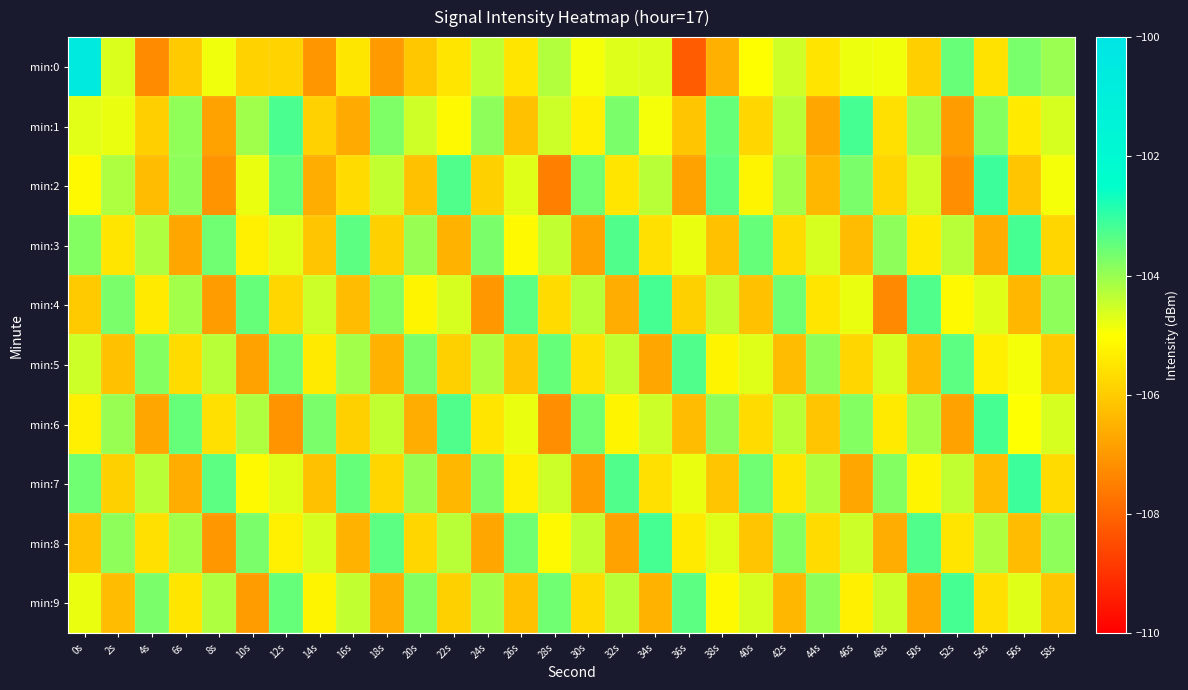

Reading right to left, what are all the values shown in this chart?

min:0: 58s=-104.0	56s=-103.7	54s=-105.6	52s=-103.5	50s=-105.9	48s=-104.9	46s=-104.8	44s=-105.5	42s=-104.5	40s=-105.0	38s=-106.5	36s=-108.2	34s=-104.7	32s=-104.7	30s=-104.9	28s=-104.2	26s=-105.5	24s=-104.4	22s=-105.5	20s=-106.1	18s=-106.9	16s=-105.5	14s=-107.0	12s=-105.9	10s=-105.9	8s=-104.9	6s=-106.0	4s=-107.3	2s=-104.6	0s=-100.5
min:1: 58s=-104.6	56s=-105.4	54s=-103.8	52s=-106.9	50s=-104.1	48s=-105.6	46s=-103.2	44s=-106.7	42s=-104.3	40s=-105.8	38s=-103.5	36s=-106.1	34s=-104.9	32s=-103.7	30s=-105.3	28s=-104.5	26s=-106.2	24s=-103.9	22s=-105.1	20s=-104.5	18s=-103.7	16s=-106.6	14s=-105.9	12s=-103.2	10s=-104.1	8s=-106.8	6s=-103.9	4s=-105.9	2s=-104.8	0s=-104.7
min:2: 58s=-104.9	56s=-106.1	54s=-103.1	52s=-107.2	50s=-104.5	48s=-105.8	46s=-103.7	44s=-106.4	42s=-104.1	40s=-105.2	38s=-103.4	36s=-106.8	34s=-104.3	32s=-105.5	30s=-103.6	28s=-107.5	26s=-104.7	24s=-105.9	22s=-103.3	20s=-106.2	18s=-104.4	16s=-105.7	14s=-106.6	12s=-103.5	10s=-104.8	8s=-107.1	6s=-103.9	4s=-106.3	2s=-104.2	0s=-105.1
min:3: 58s=-105.8	56s=-103.2	54s=-106.6	52s=-104.3	50s=-105.4	48s=-103.9	46s=-106.3	44s=-104.6	42s=-105.7	40s=-103.5	38s=-106.2	36s=-104.8	34s=-105.6	32s=-103.3	30s=-106.8	28s=-104.4	26s=-105.1	24s=-103.7	22s=-106.5	20s=-104.0	18s=-105.9	16s=-103.4	14s=-106.1	12s=-104.7	10s=-105.3	8s=-103.6	6s=-106.7	4s=-104.2	2s=-105.5	0s=-103.8
min:4: 58s=-103.9	56s=-106.4	54s=-104.7	52s=-105.1	50s=-103.3	48s=-107.3	46s=-104.8	44s=-105.5	42s=-103.6	40s=-106.2	38s=-104.4	36s=-105.9	34s=-103.2	32s=-106.6	30s=-104.3	28s=-105.7	26s=-103.4	24s=-107.0	22s=-104.6	20s=-105.2	18s=-103.8	16s=-106.3	14s=-104.5	12s=-105.8	10s=-103.5	8s=-106.9	6s=-104.1	4s=-105.4	2s=-103.7	0s=-106.0
min:5: 58s=-106.0	56s=-104.9	54s=-105.3	52s=-103.4	50s=-106.4	48s=-104.6	46s=-105.8	44s=-103.9	42s=-106.3	40s=-104.7	38s=-105.2	36s=-103.3	34s=-106.7	32s=-104.4	30s=-105.6	28s=-103.5	26s=-106.1	24s=-104.2	22s=-105.9	20s=-103.7	18s=-106.5	16s=-104.1	14s=-105.4	12s=-103.6	10s=-106.8	8s=-104.3	6s=-105.7	4s=-103.8	2s=-106.2	0s=-104.5
min:6: 58s=-104.6	56s=-105.0	54s=-103.2	52s=-106.8	50s=-104.1	48s=-105.4	46s=-103.8	44s=-106.1	42s=-104.3	40s=-105.7	38s=-103.9	36s=-106.3	34s=-104.5	32s=-105.2	30s=-103.6	28s=-107.2	26s=-104.8	24s=-105.5	22s=-103.3	20s=-106.6	18s=-104.4	16s=-105.9	14s=-103.7	12s=-107.1	10s=-104.2	8s=-105.6	6s=-103.5	4s=-106.7	2s=-104.0	0s=-105.3
min:7: 58s=-105.7	56s=-103.1	54s=-106.3	52s=-104.4	50s=-105.2	48s=-103.8	46s=-106.7	44s=-104.2	42s=-105.5	40s=-103.6	38s=-106.1	36s=-104.8	34s=-105.6	32s=-103.3	30s=-106.9	28s=-104.5	26s=-105.3	24s=-103.7	22s=-106.4	20s=-104.0	18s=-105.8	16s=-103.5	14s=-106.2	12s=-104.7	10s=-105.1	8s=-103.4	6s=-106.6	4s=-104.3	2s=-105.9	0s=-103.6
min:8: 58s=-103.9	56s=-106.3	54s=-104.2	52s=-105.5	50s=-103.3	48s=-106.6	46s=-104.5	44s=-105.7	42s=-103.8	40s=-106.1	38s=-104.7	36s=-105.4	34s=-103.2	32s=-106.8	30s=-104.4	28s=-105.1	26s=-103.6	24s=-106.7	22s=-104.3	20s=-105.8	18s=-103.4	16s=-106.5	14s=-104.6	12s=-105.3	10s=-103.7	8s=-107.0	6s=-104.1	4s=-105.6	2s=-103.9	0s=-106.2
min:9: 58s=-106.1	56s=-104.7	54s=-105.6	52s=-103.2	50s=-106.7	48s=-104.5	46s=-105.3	44s=-103.9	42s=-106.4	40s=-104.6	38s=-105.1	36s=-103.4	34s=-106.5	32s=-104.3	30s=-105.7	28s=-103.6	26s=-106.2	24s=-104.1	22s=-105.9	20s=-103.8	18s=-106.6	16s=-104.4	14s=-105.2	12s=-103.5	10s=-106.9	8s=-104.2	6s=-105.5	4s=-103.7	2s=-106.3	0s=-104.8